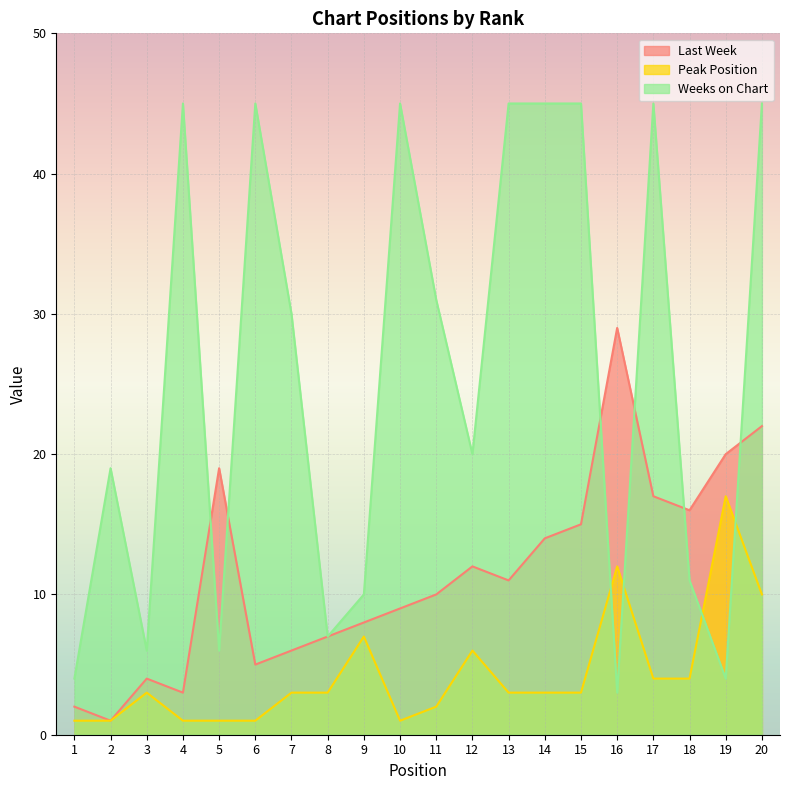

How many lines are shown in the chart?

3